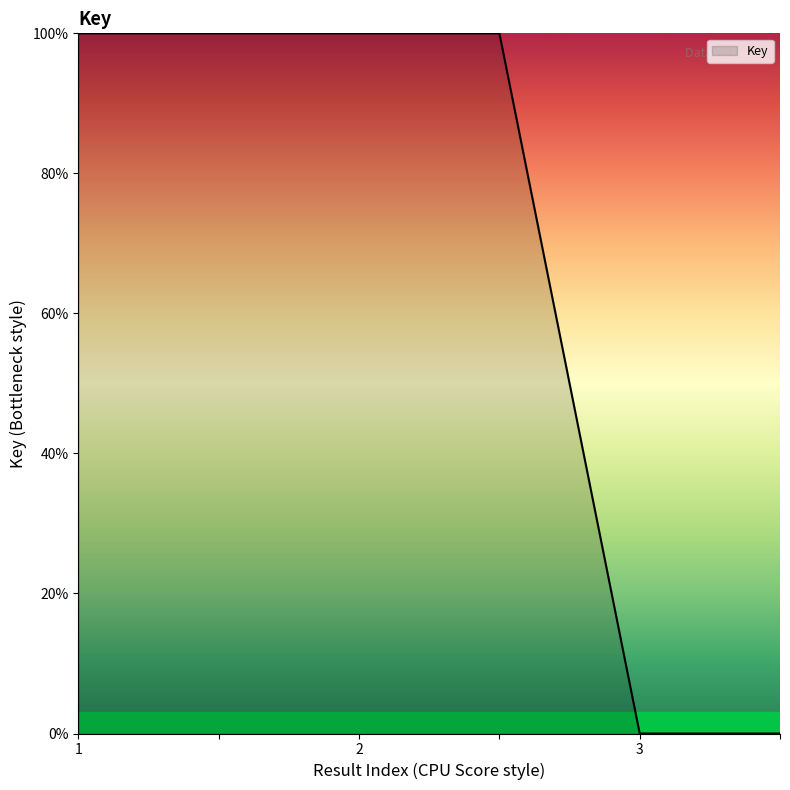

What is the maximum value shown in the chart?

100.0